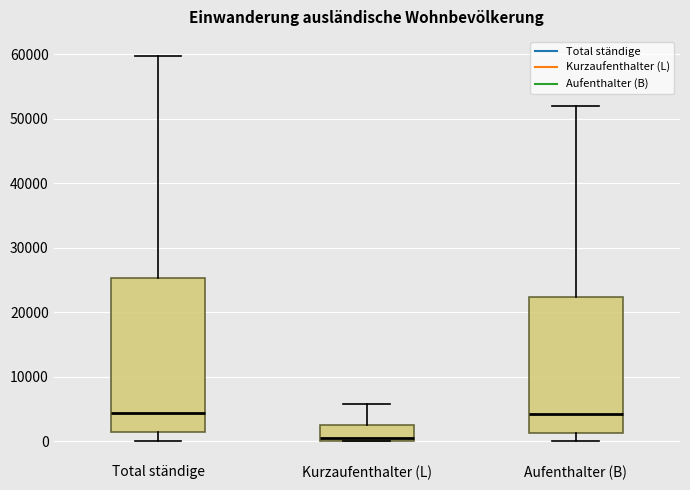

Reading left to right, transcribe this box plot: for each box, give where its median line is, the range the box spans, and where its two whiskers end, as read against the y-axis. The values are not printed on the chart, so give them approximately, as read against the axis.

Total ständige: median 4000, box 1000 to 25000, whiskers 0 to 60000
Kurzaufenthalter (L): median 0 (just above the box's lower edge), box 0 to 3000, whiskers 0 to 6000
Aufenthalter (B): median 4000, box 1000 to 22000, whiskers 0 to 52000